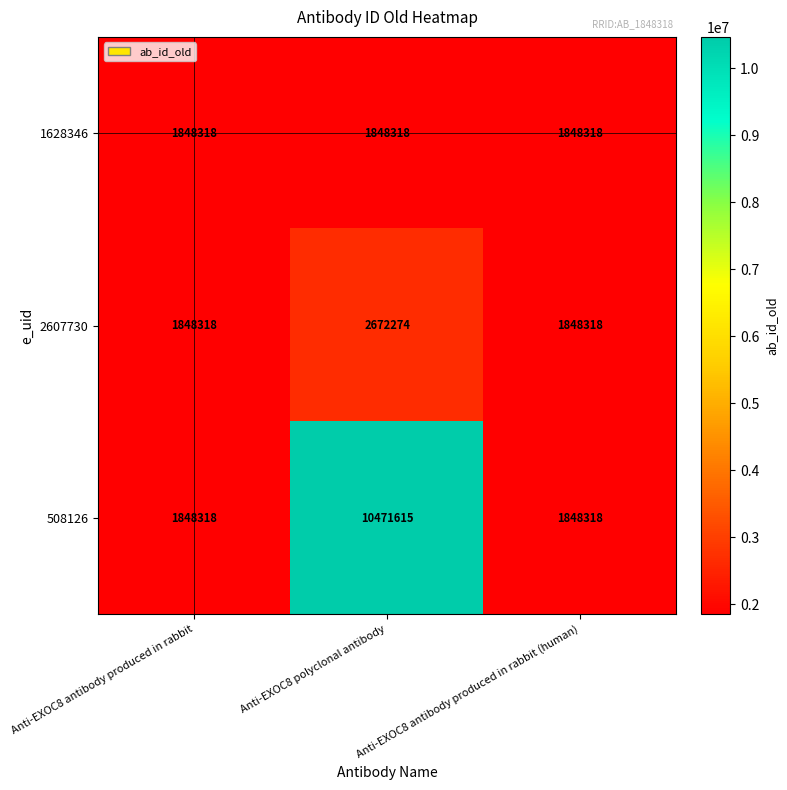

What is the maximum value for 508126?

10471615